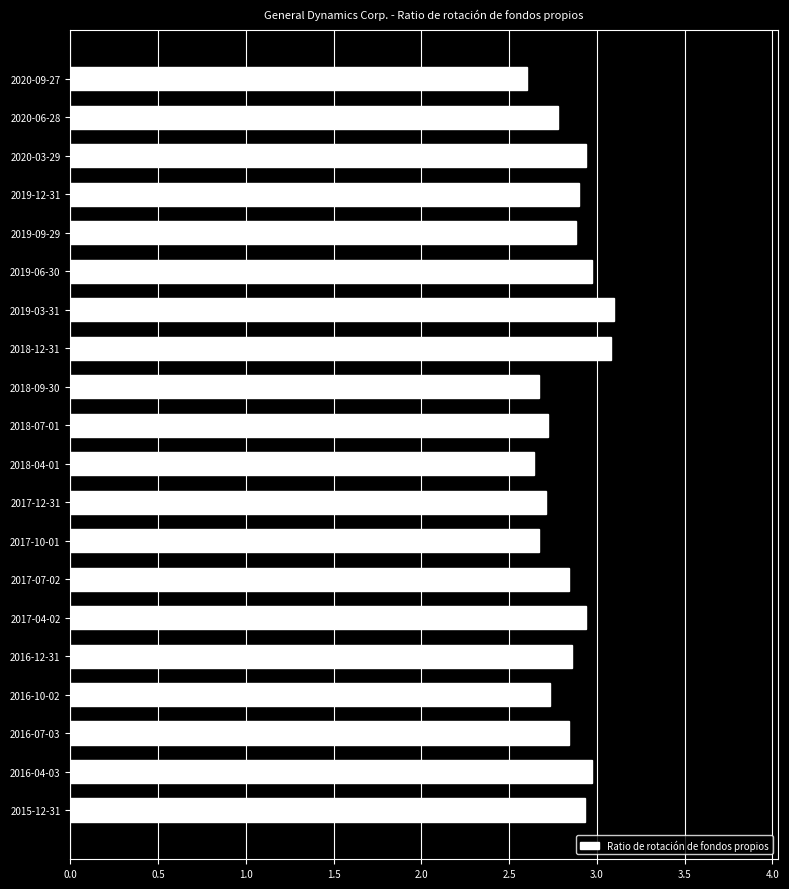

What is the difference between the second highest and second lowest values?

0.4